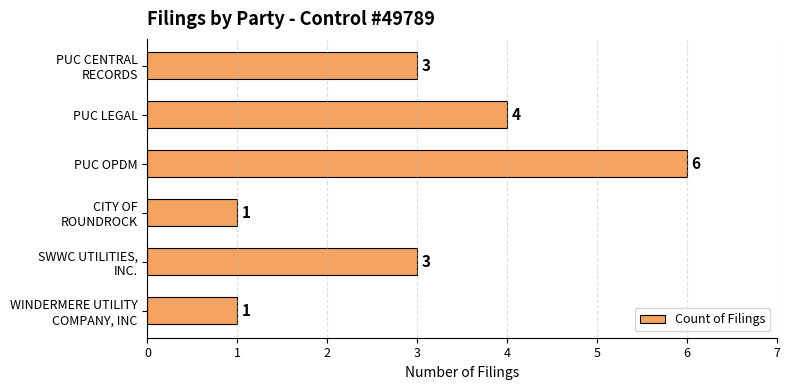

What is the difference between the maximum and minimum values?

5